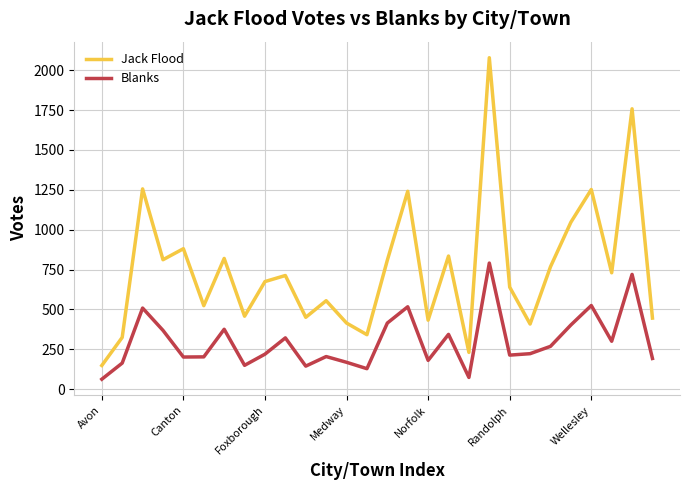

What is the smallest value displayed?

63